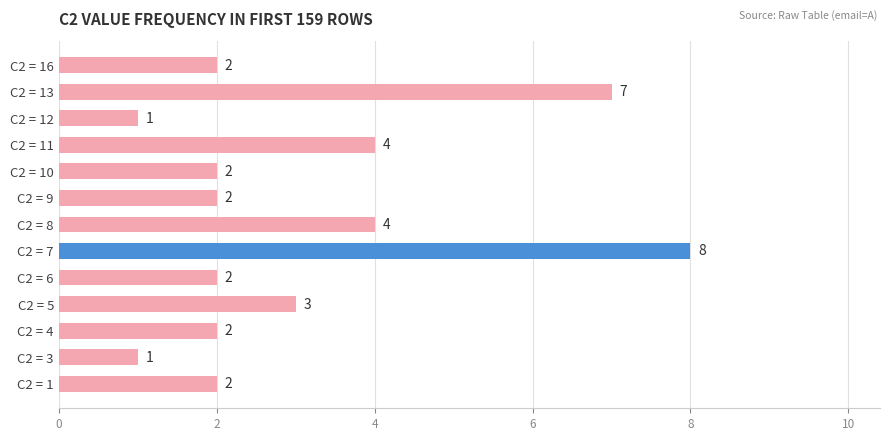

At which category does the chart reach its peak across all series?

C2 = 7